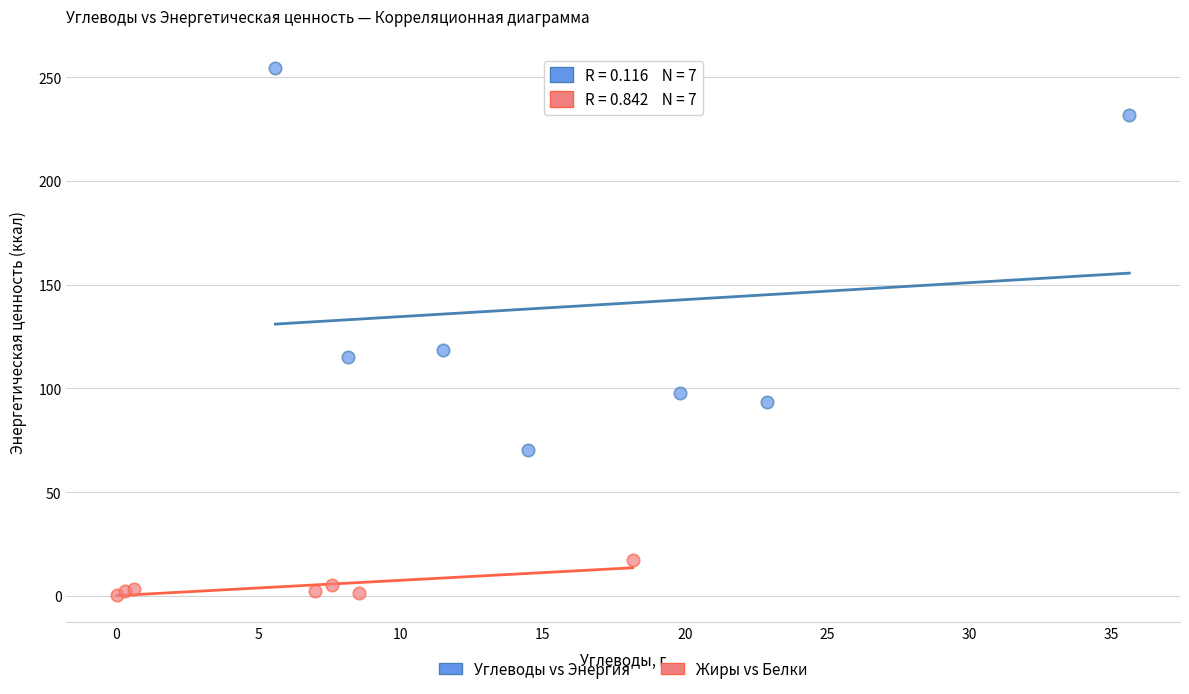

Which series reaches the maximum Y coordinate?

Углеводы vs Энергия